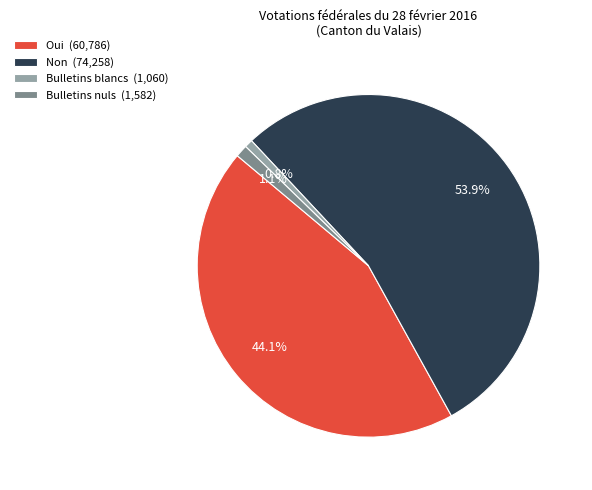

Does Bulletins nuls account for over 50% of the chart?

No